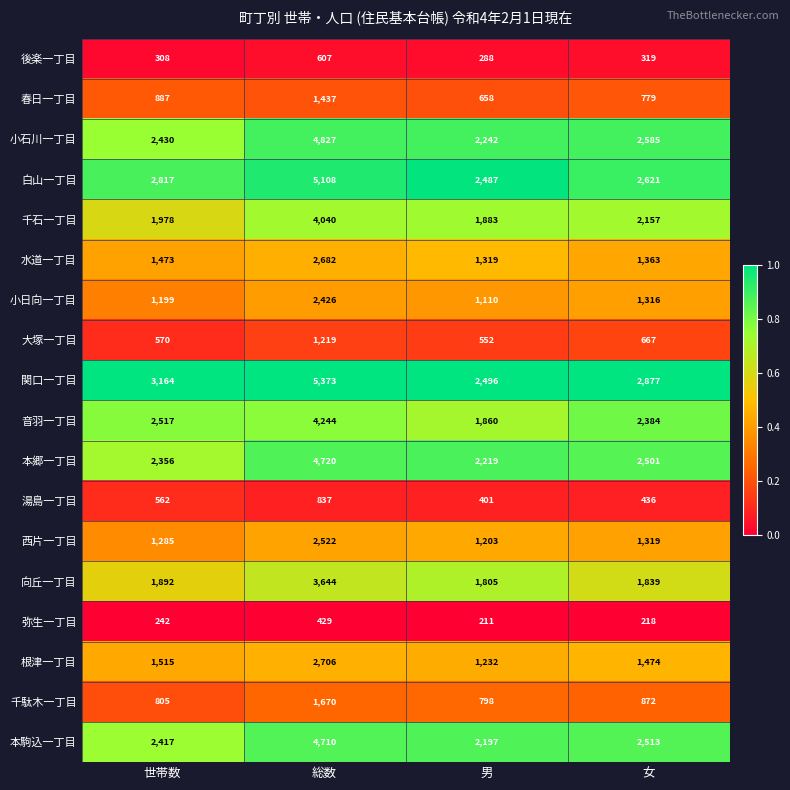

What is the approximate value of 小日向一丁目 at 女?

1316